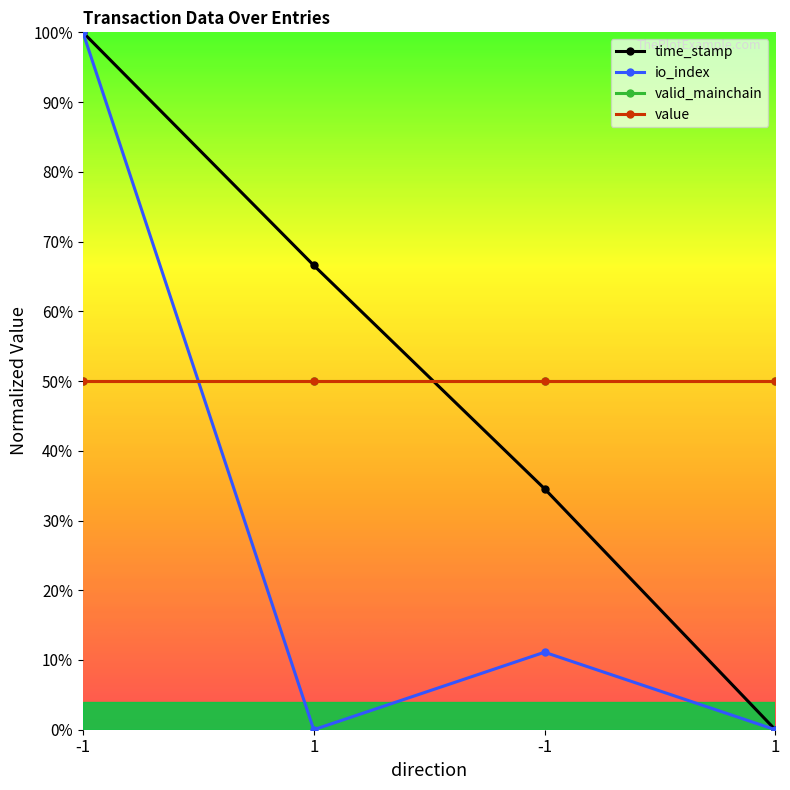

In io_index, how many points are higher than both neighbors (excluding endpoints)?

1